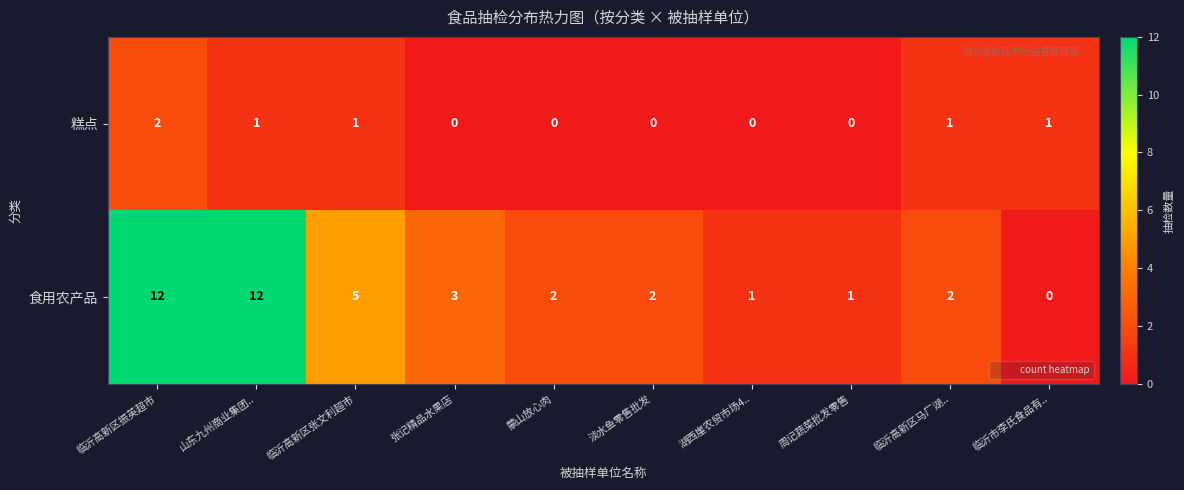

At which label does 糕点 reach its peak?

临沂高新区振英超市